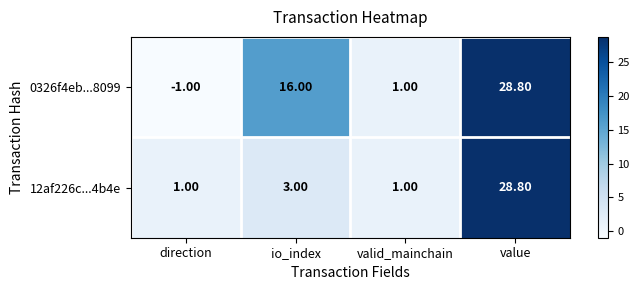

Rank the series by their average value, from lowest to highest.

12af226c...4b4e, 0326f4eb...8099